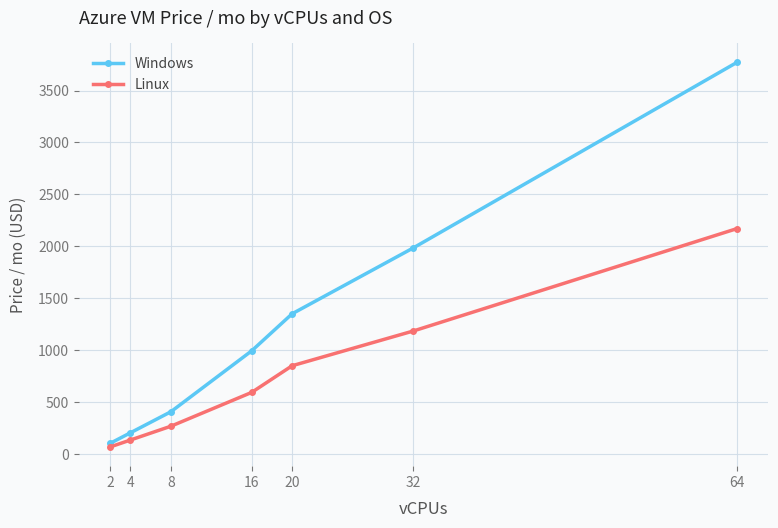

True or false: Linux and Windows intersect in this chart.

False